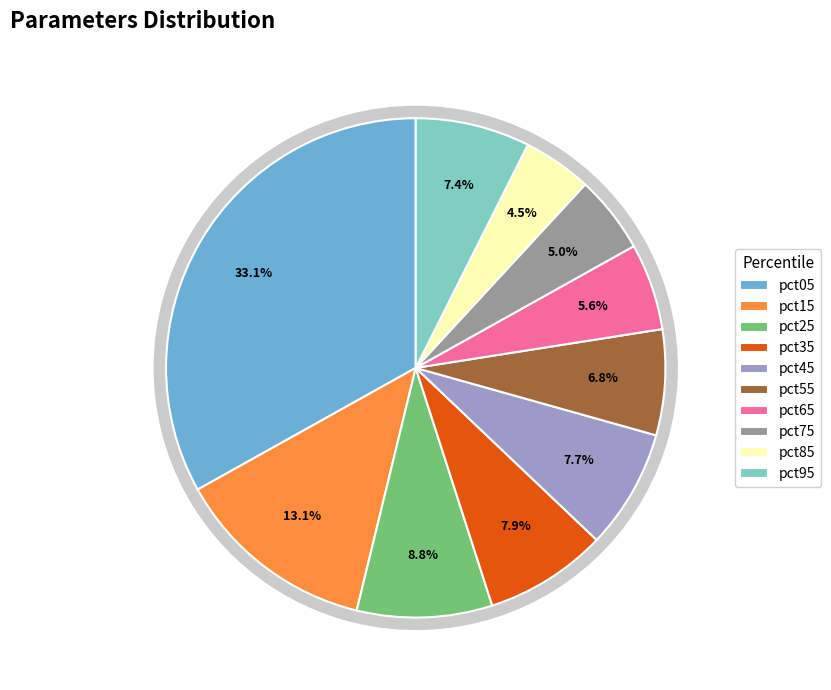

The pct65 slice represents 12% of the pie. True or false?

False